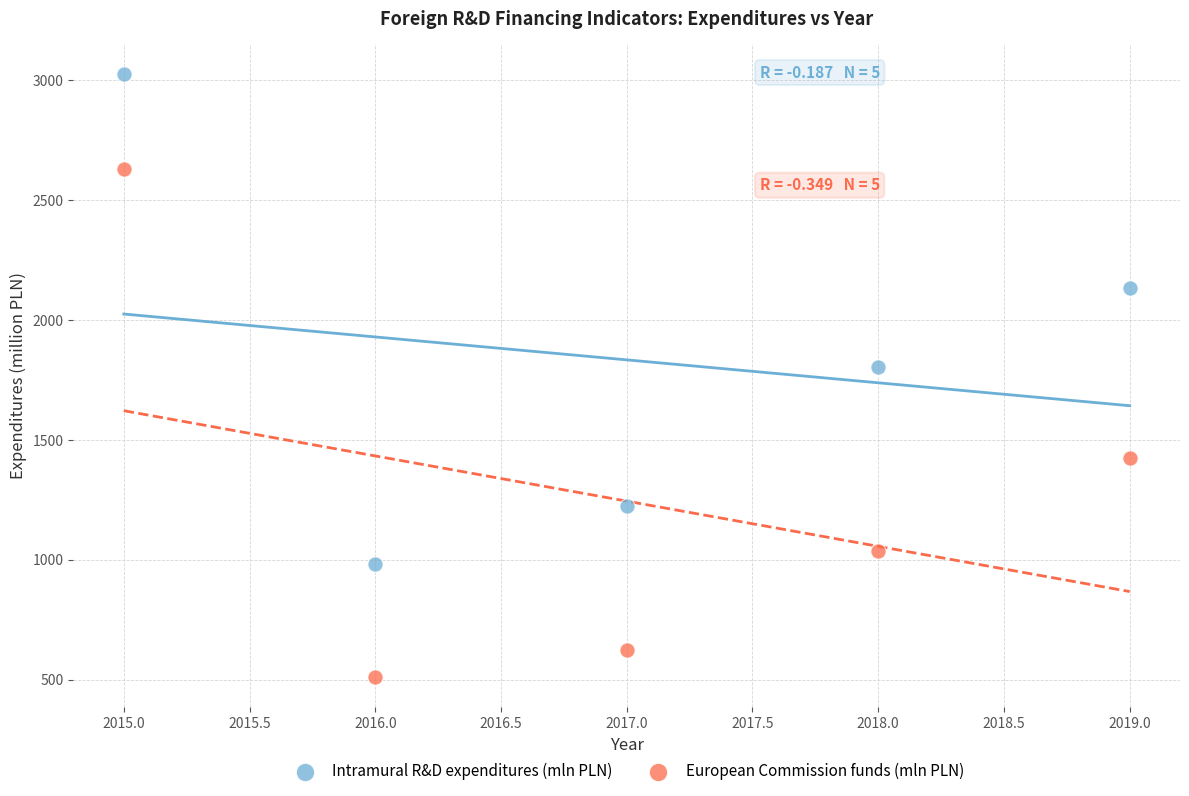

Which series contains the lowest Y value?

European Commission funds (mln PLN)